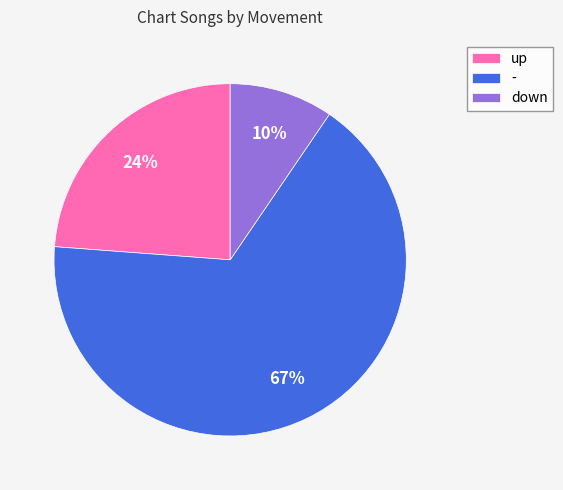

How many slices are in this pie chart?

3